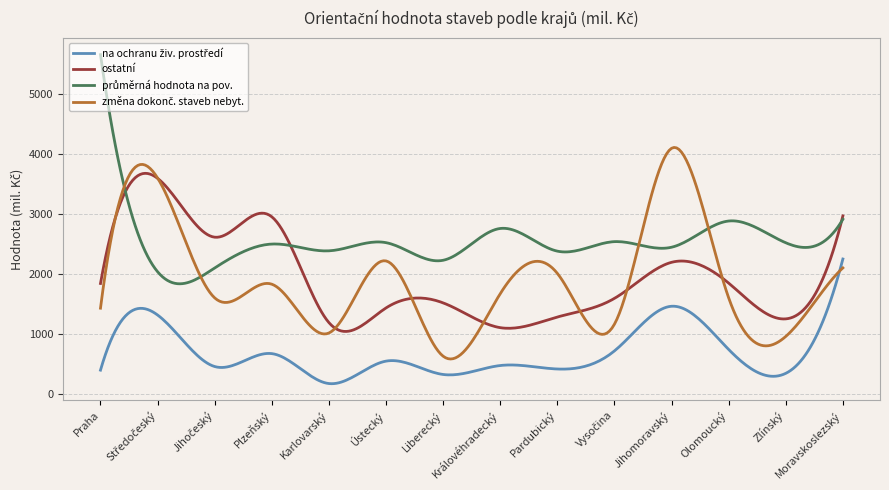

What is the smallest value displayed?

175.5